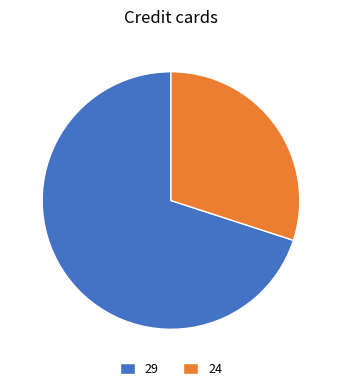

Combined, do 29 and 24 account for over 50%?

Yes